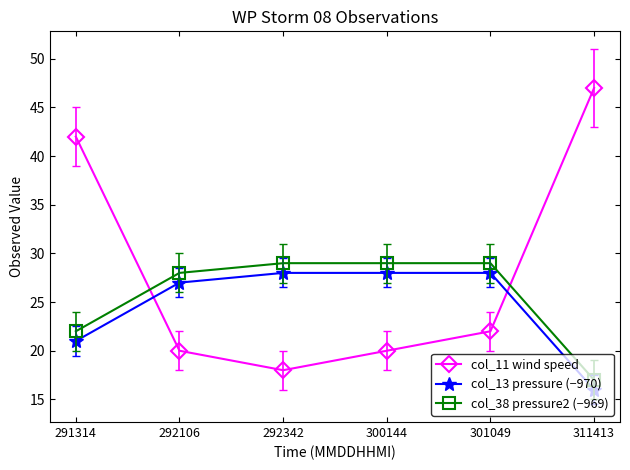

Which category has the lowest value across all series?

311413